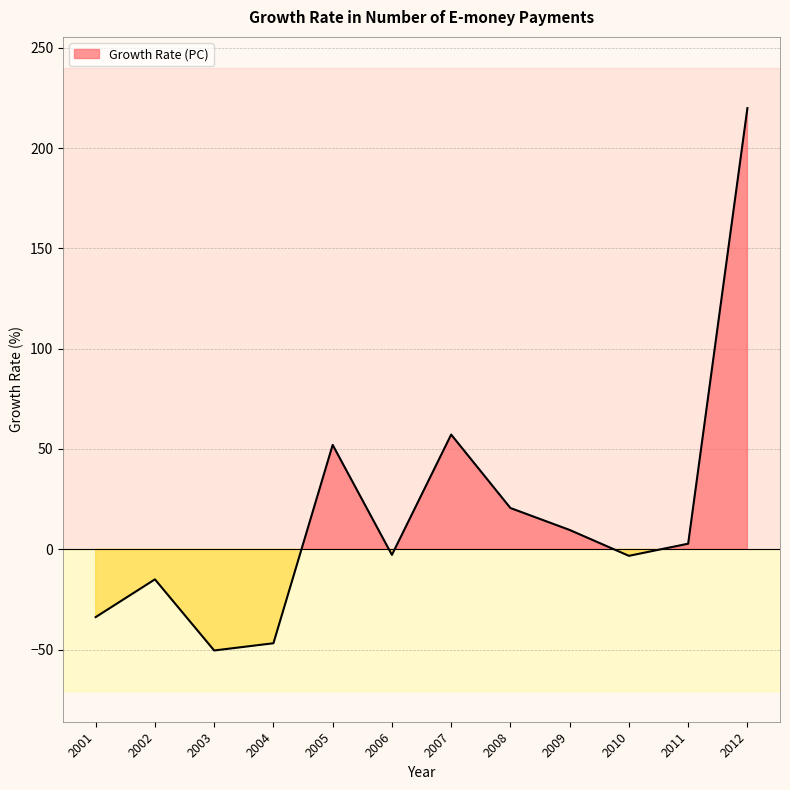

Between 2003 and 2007, which is larger?

2007